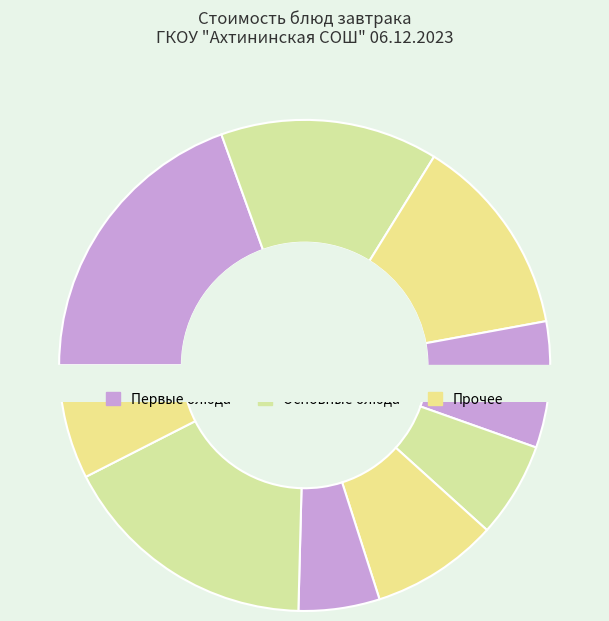

Is it true that Помидоры свежие is 24% of the pie?

False